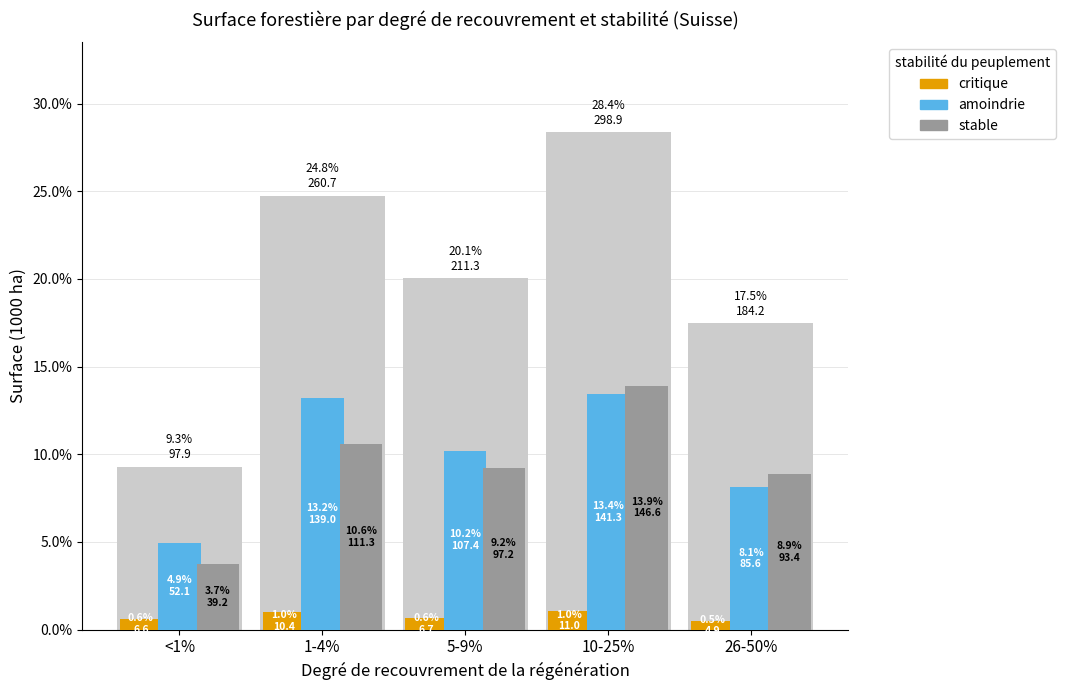

Which has a higher value, 1-4% or 5-9%?

1-4%